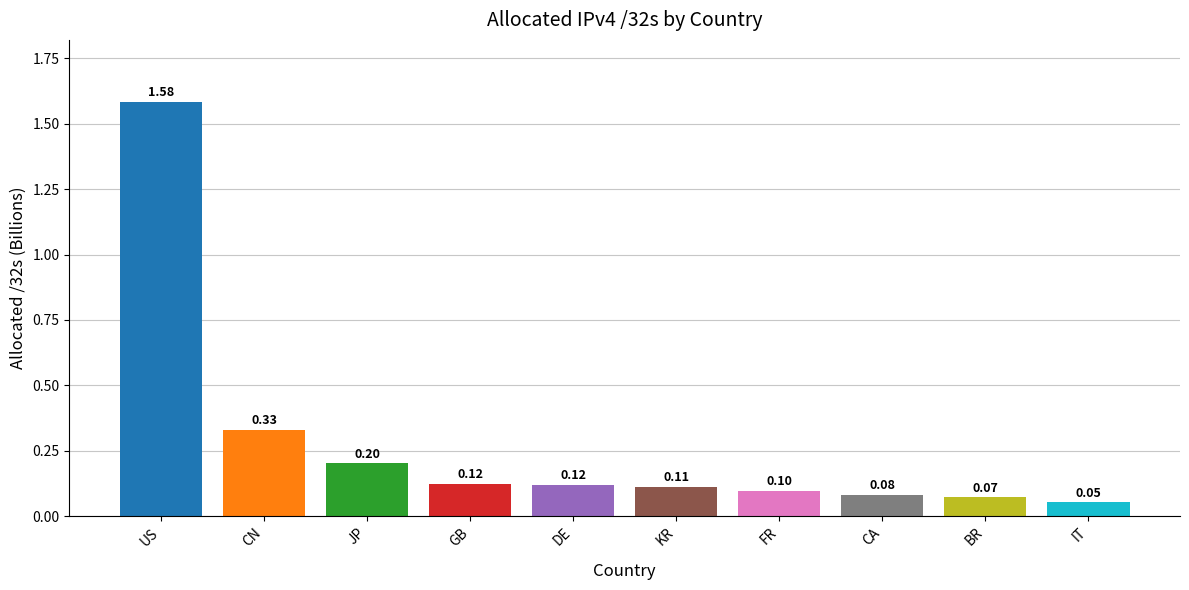

Which has a higher value, BR or IT?

BR